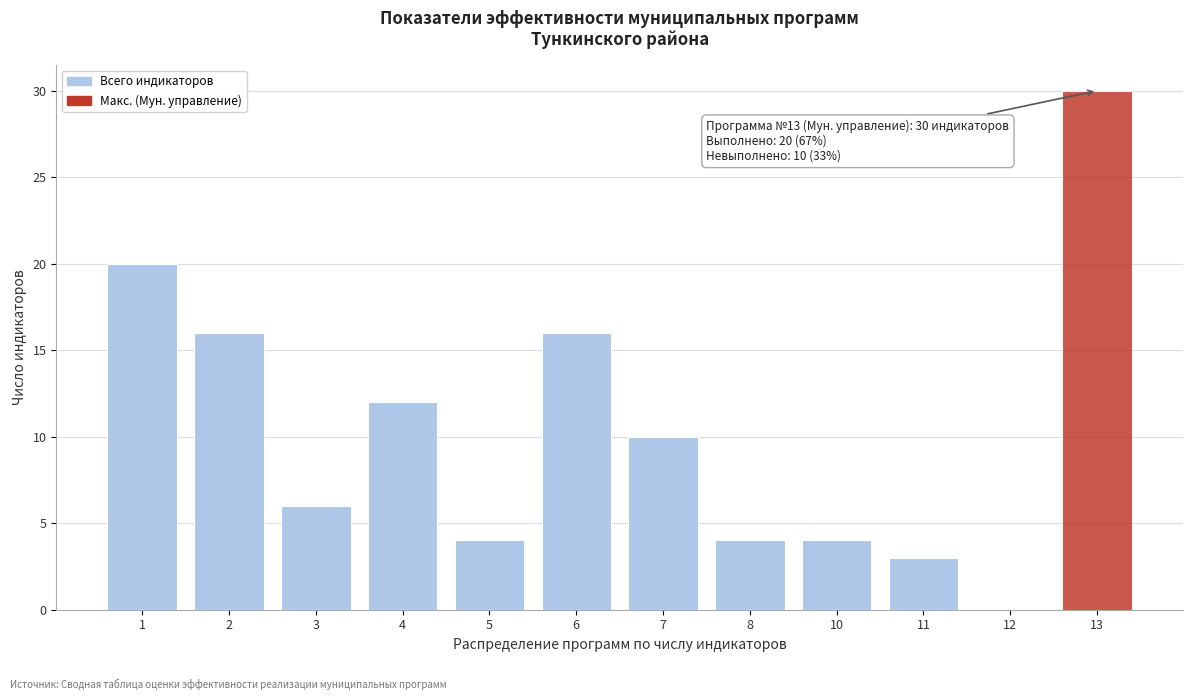

Reading right to left, list all the values displayed in this chart.

13=30	12=0	11=3	10=4	8=4	7=10	6=16	5=4	4=12	3=6	2=16	1=20